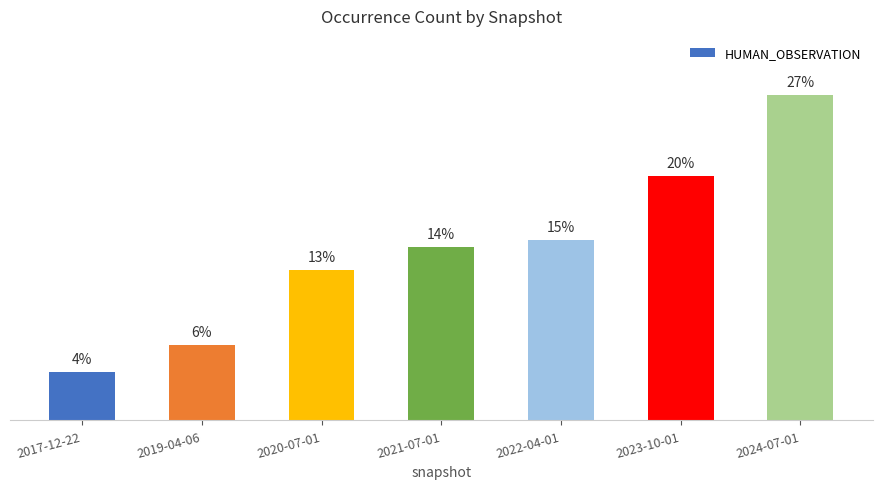

Are the bars grouped side by side (vs. stacked)?

No